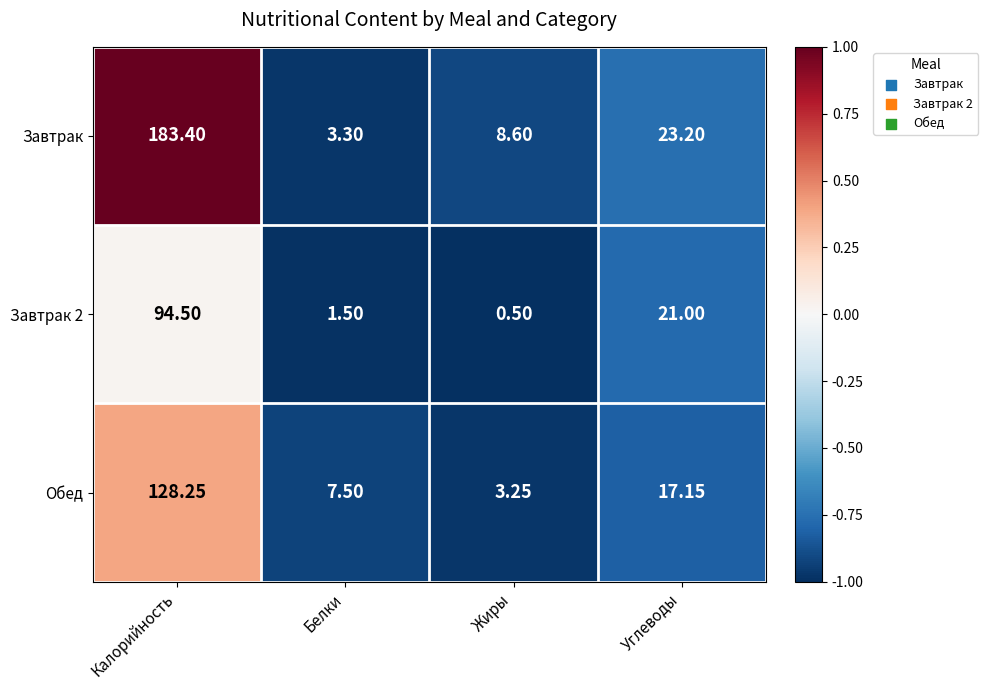

Where is Завтрак nearest to the value 93?

Углеводы